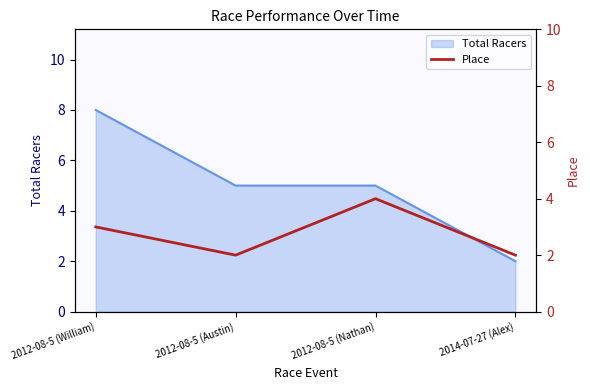

True or false: Total Racers has a value of 3 at 2014-07-27 (Alex).

False